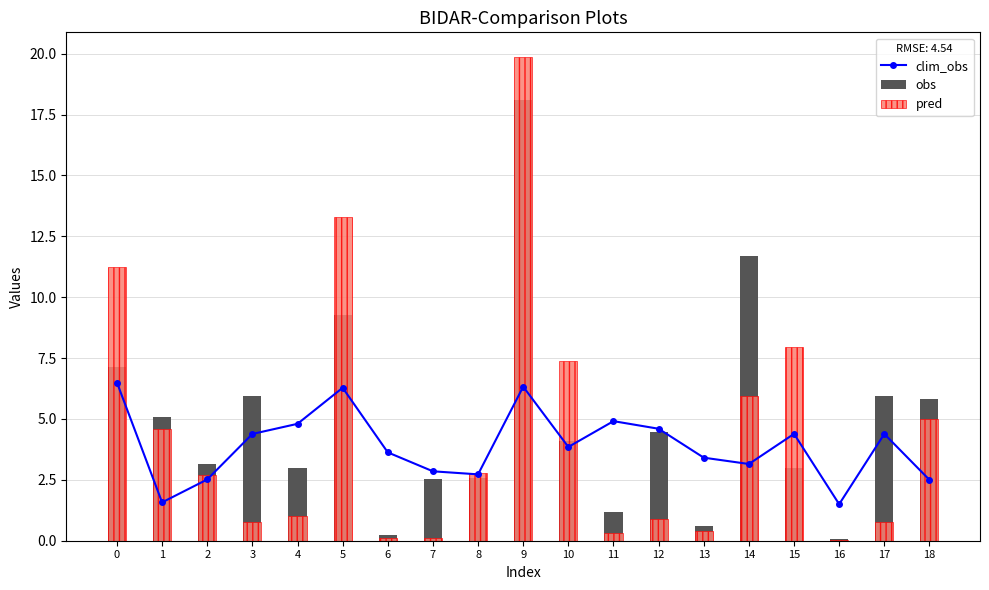

What is the maximum value shown in the chart?

19.9